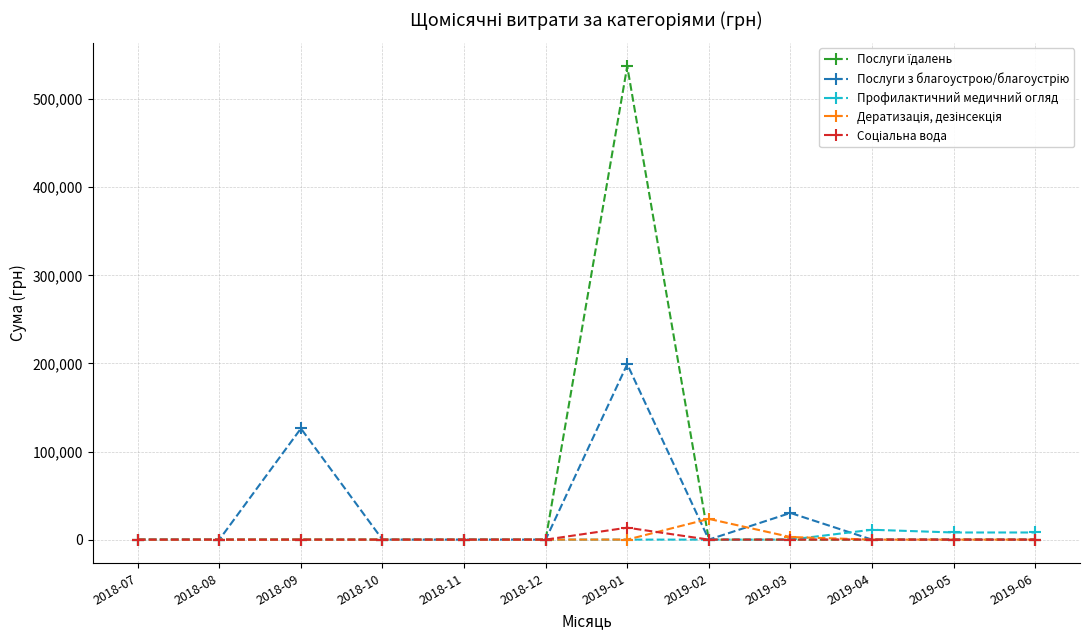

Does the chart display data point markers on the line(s)?

Yes